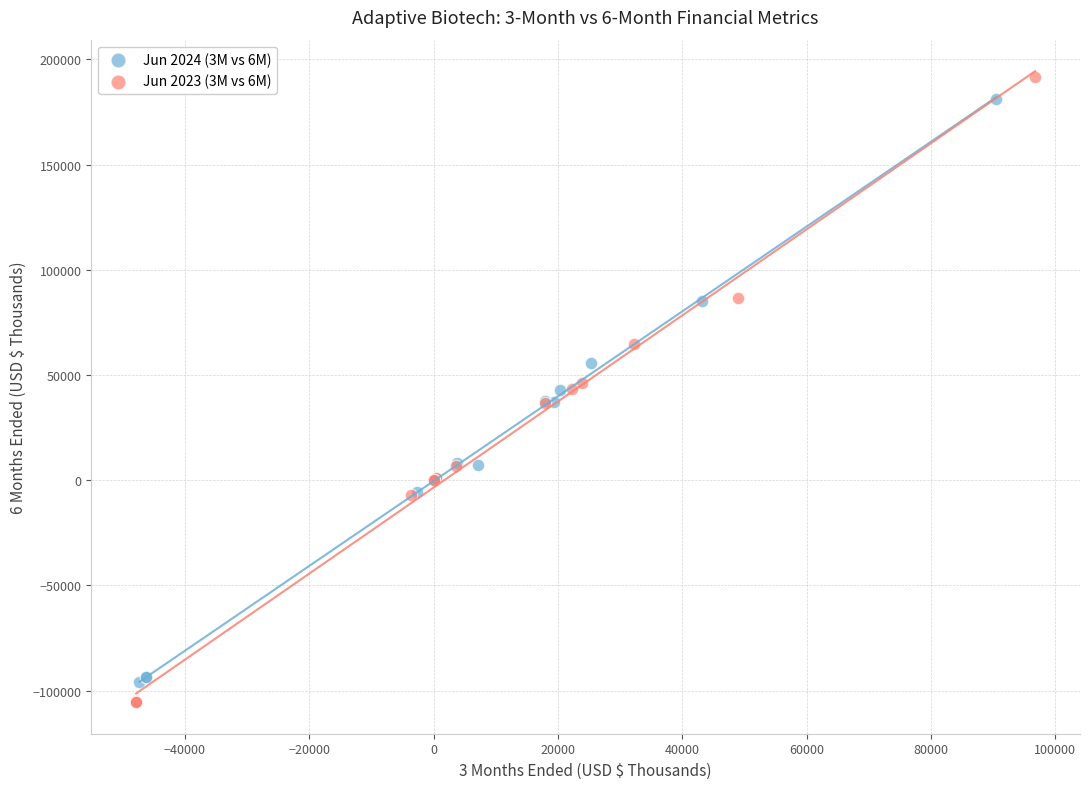

Which series has the widest spread of Y values?

Jun 2023 (3M vs 6M)